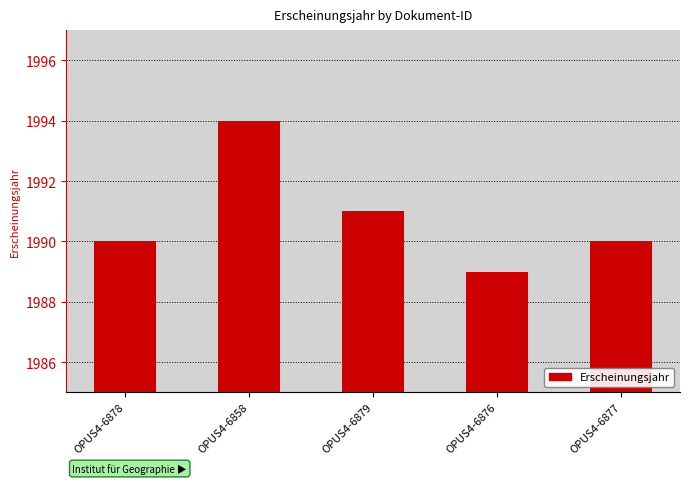

What is the difference between the values at OPUS4-6877 and OPUS4-6876?

1